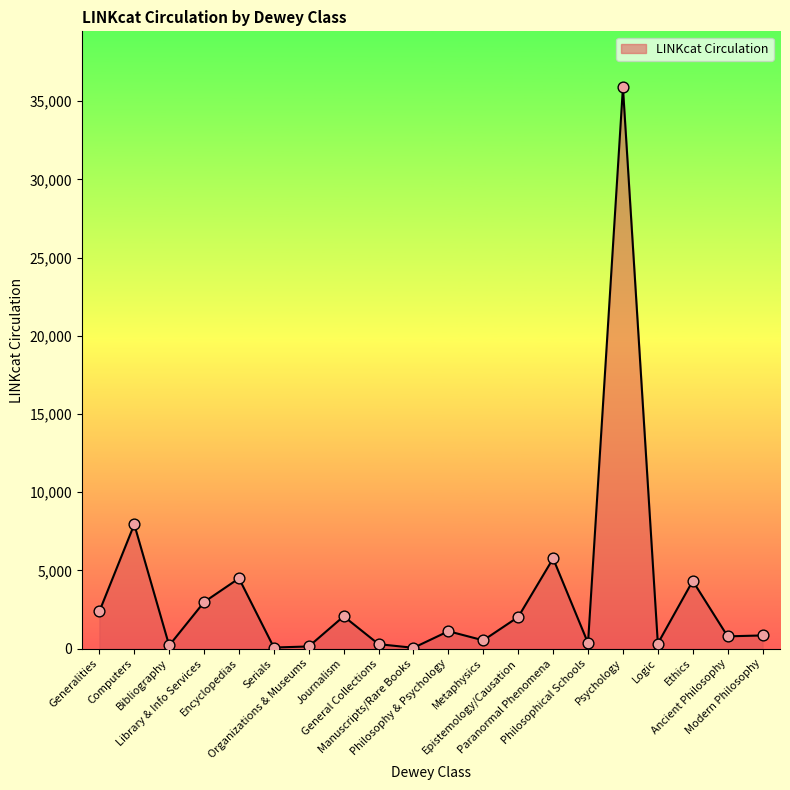

What is the ratio of the value at Epistemology/Causation to the value at Generalities?

0.9